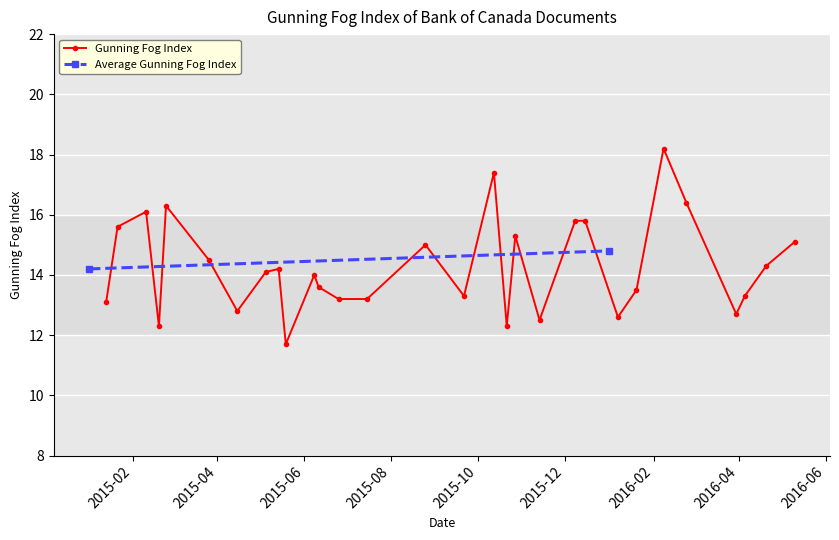

What is the value of the Gunning Fog Index point at the 23rd from the left?

12.6